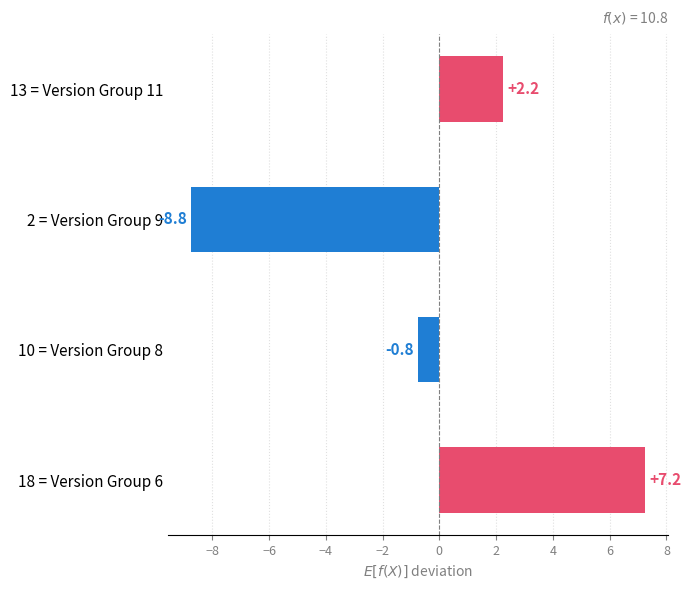

What is the difference between the maximum and minimum values?

16.0